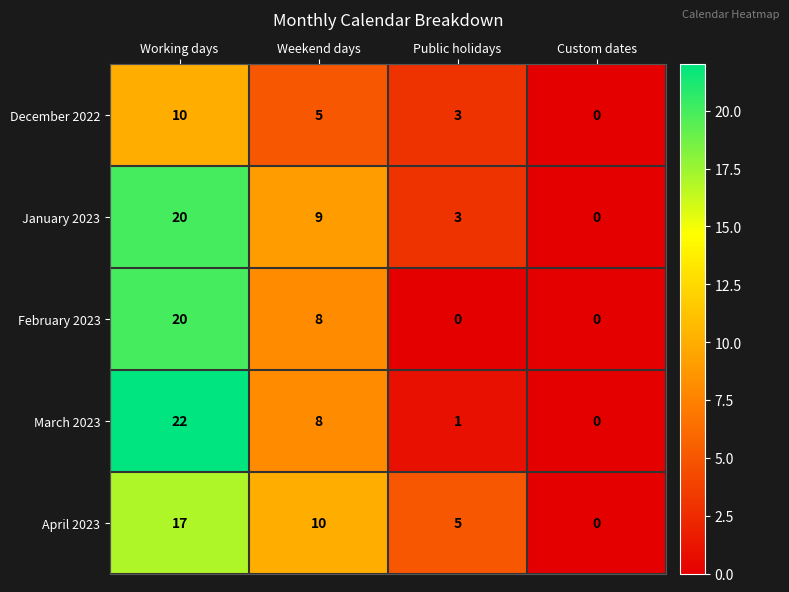

Count the number of categories in the chart.

4